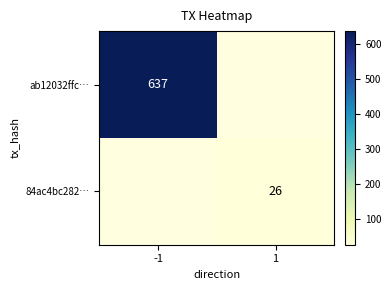

The value of ab12032ffc… at -1 is 637. True or false?

True